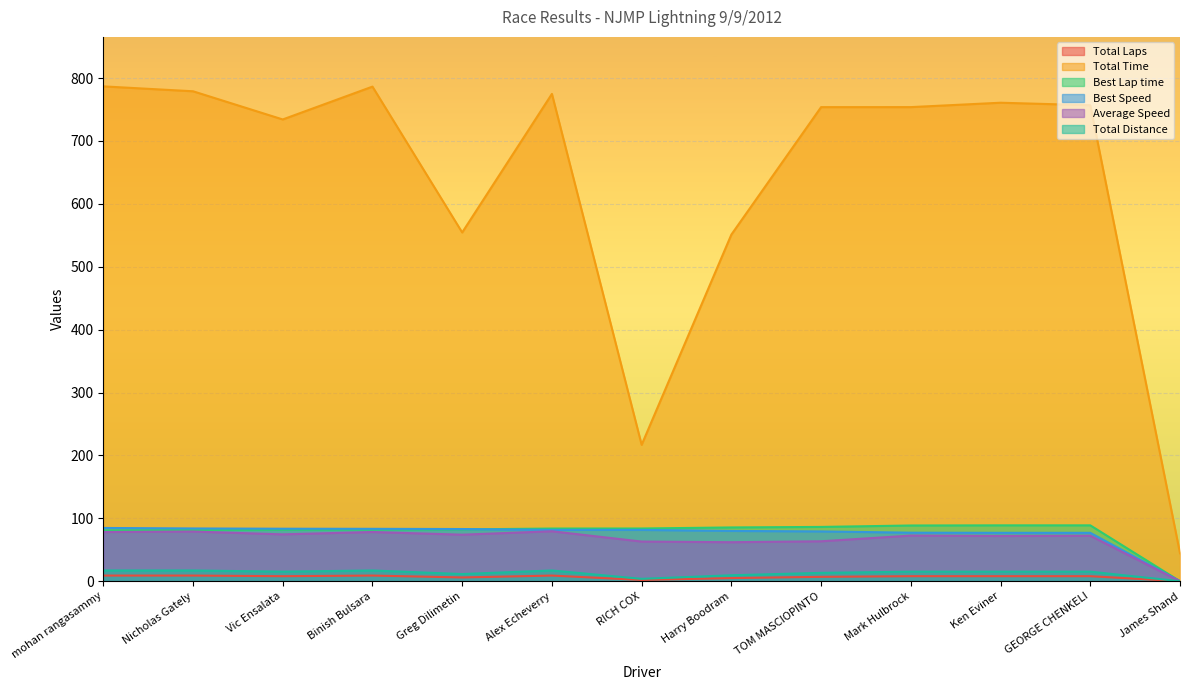

How many lines are shown in the chart?

6